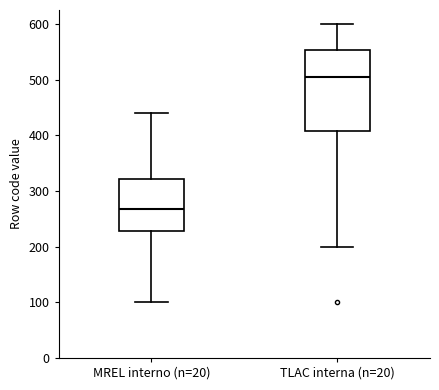

Where does the lower whisker of the box for TLAC interna (n=20) end on the y-axis? The values are not printed on the chart, so give them approximately, as read against the axis.

200